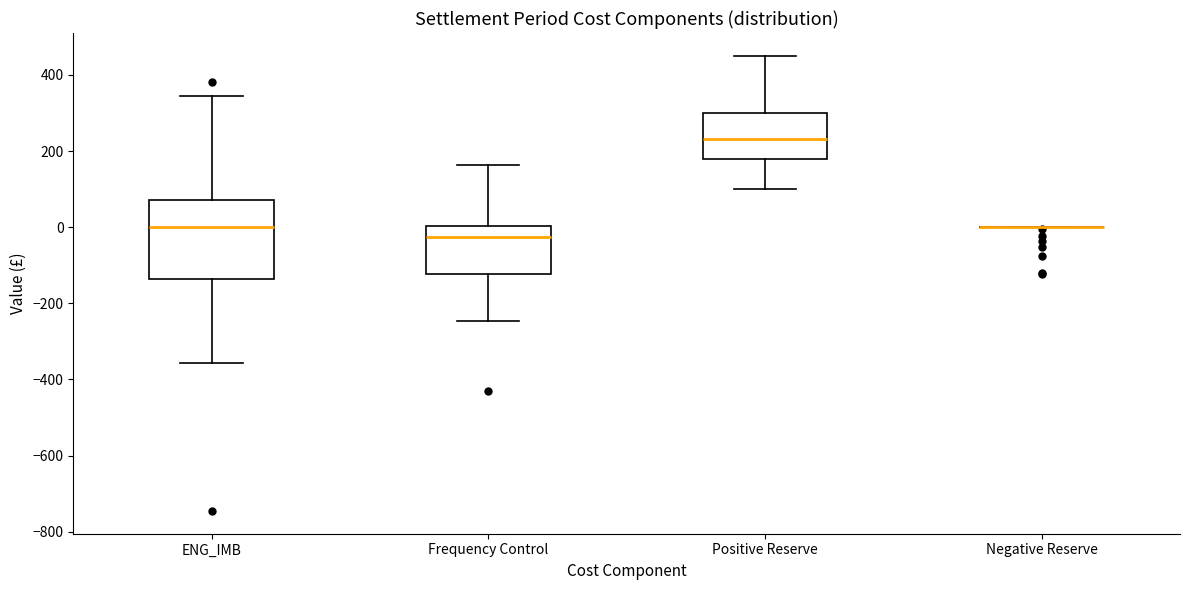

Which box is the tallest, from its lower edge to its upper edge?

ENG_IMB